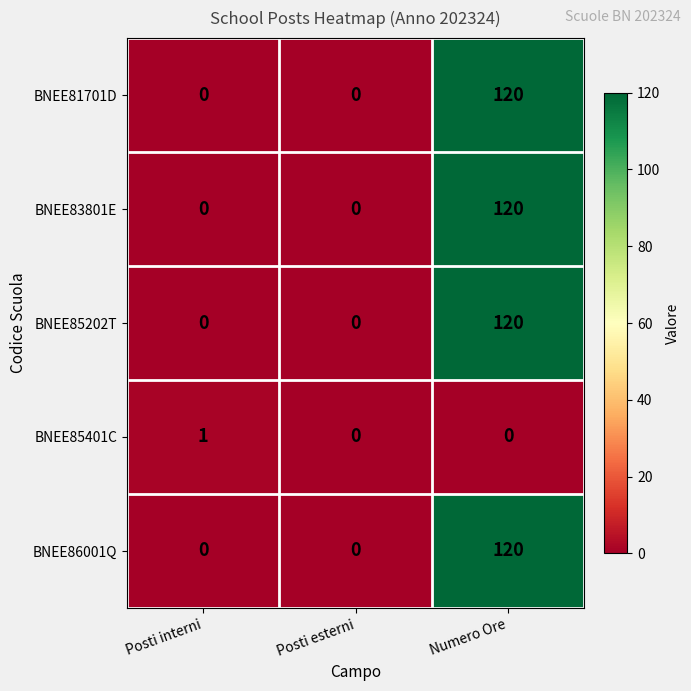

Between Posti interni and Posti esterni, which series saw the biggest shift?

BNEE85401C